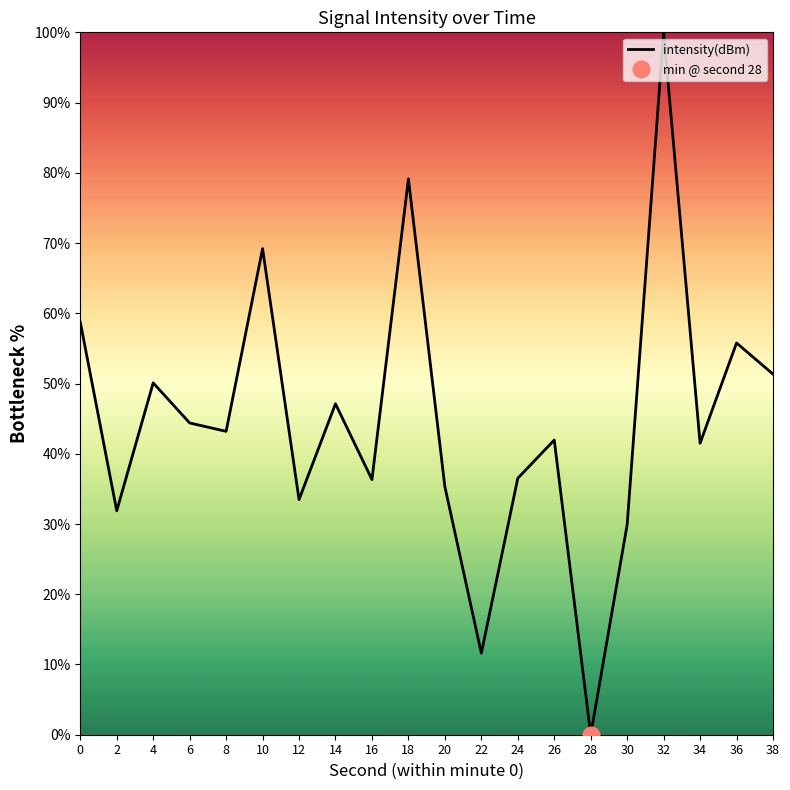

Between 38 and 32, which is larger?

32